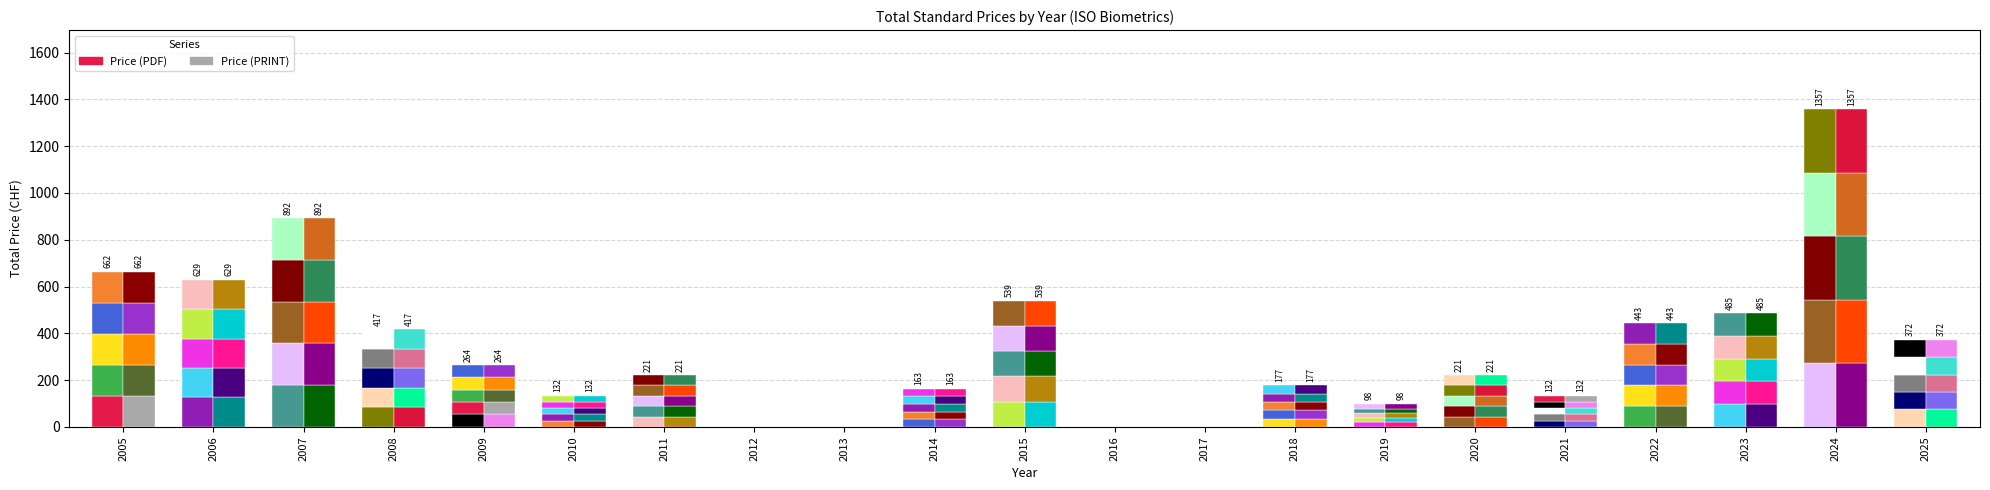

What are all the series names shown in the legend?

Price (PDF), Price (PRINT)